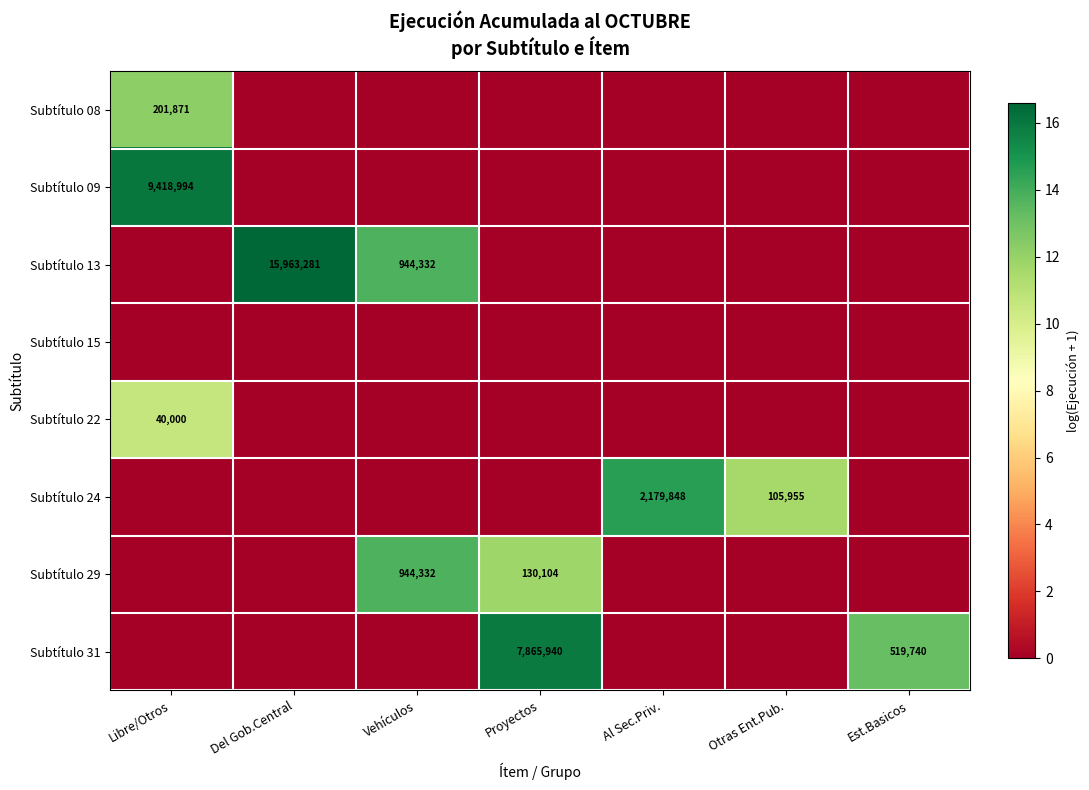

The Subtítulo 31 series shows 15.9 at Proyectos. True or false?

True